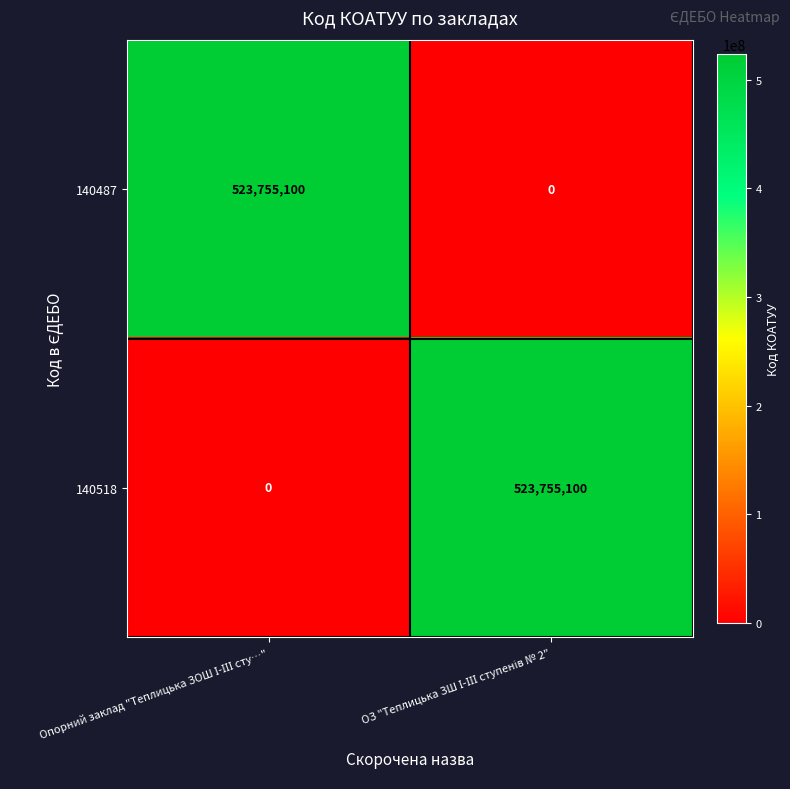

What is the highest value of the 140518 series?

523755100